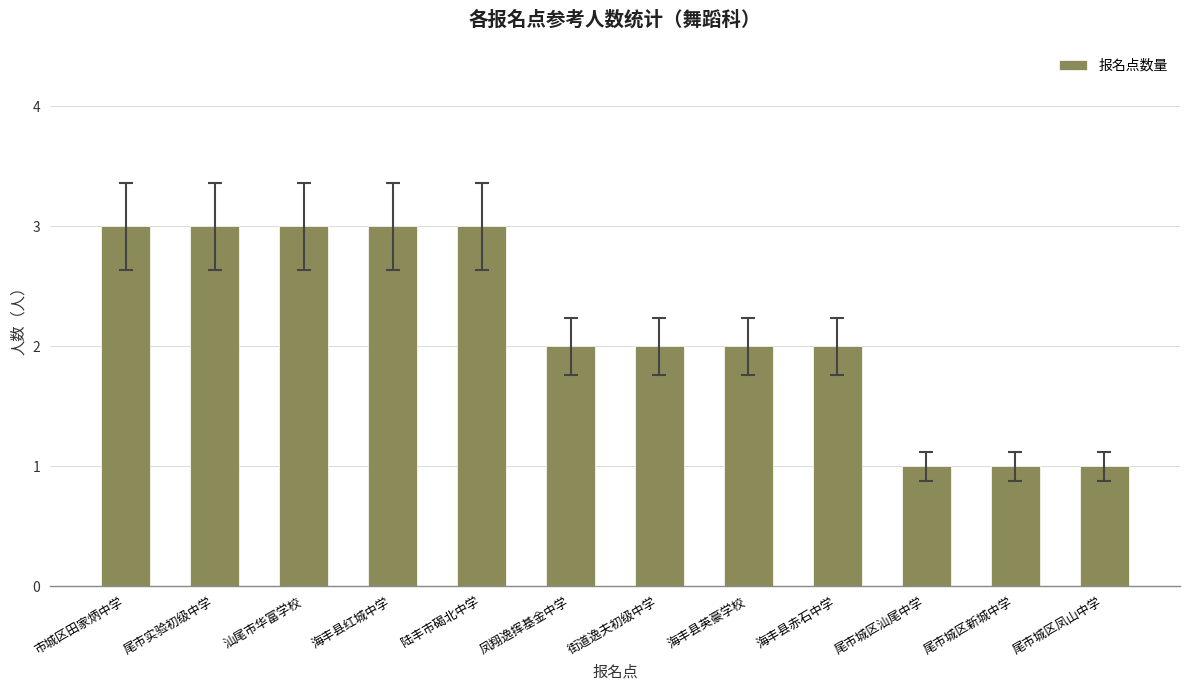

How many distinct data groups are displayed?

1